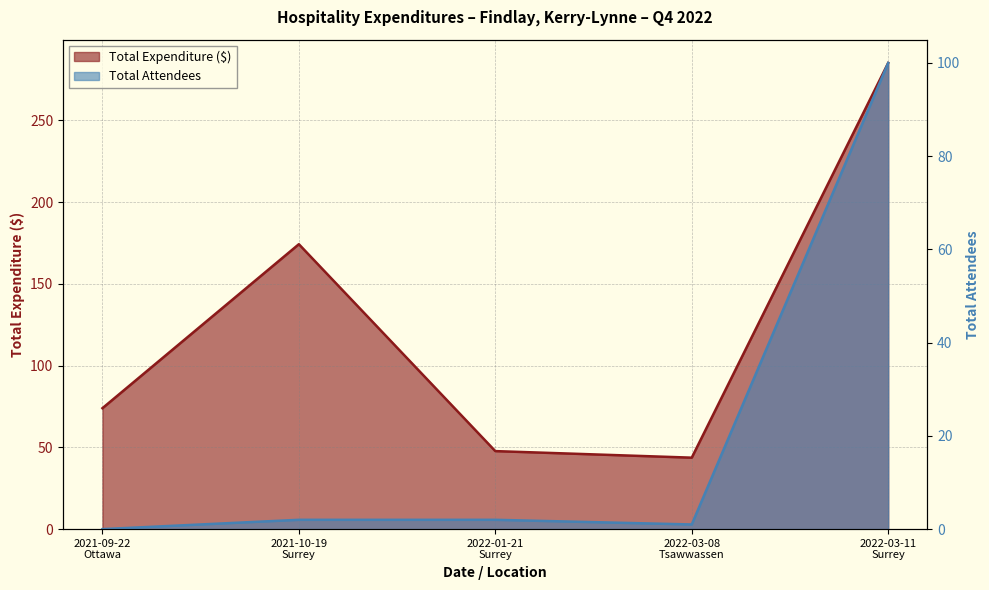

Which series changed the most between 2021-09-22
Ottawa and 2022-01-21
Surrey?

Total Expenditure